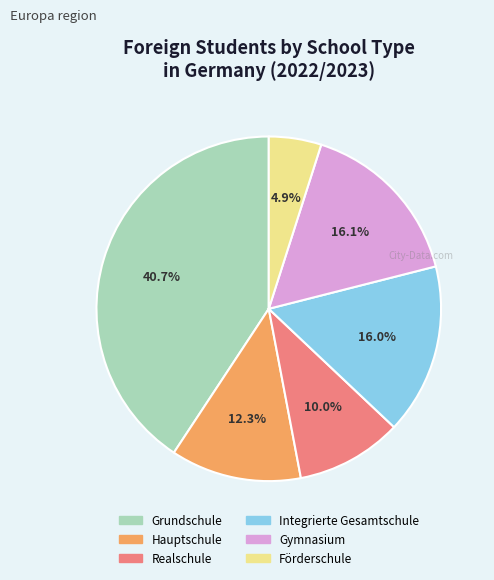

True or false: Realschule accounts for 10% of the total.

True